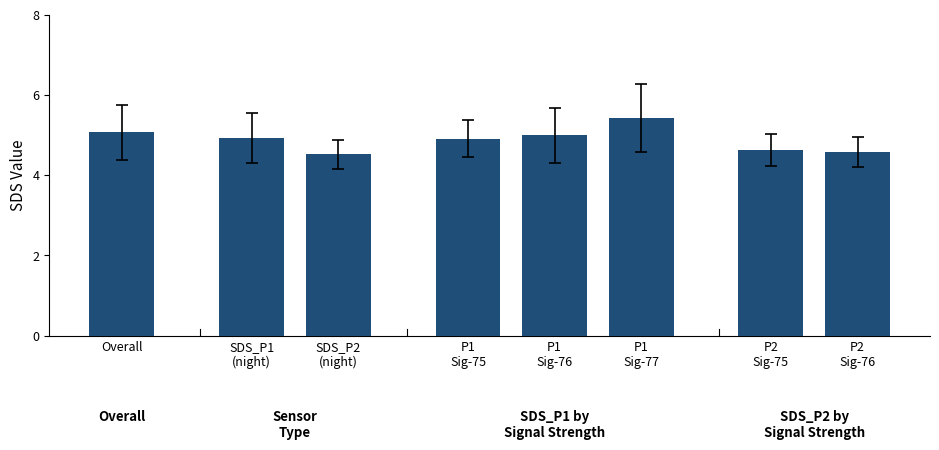

Reading right to left, what are all the values shown in this chart?

4.6	4.6	5.4	5.0	4.9	4.5	4.9	5.1